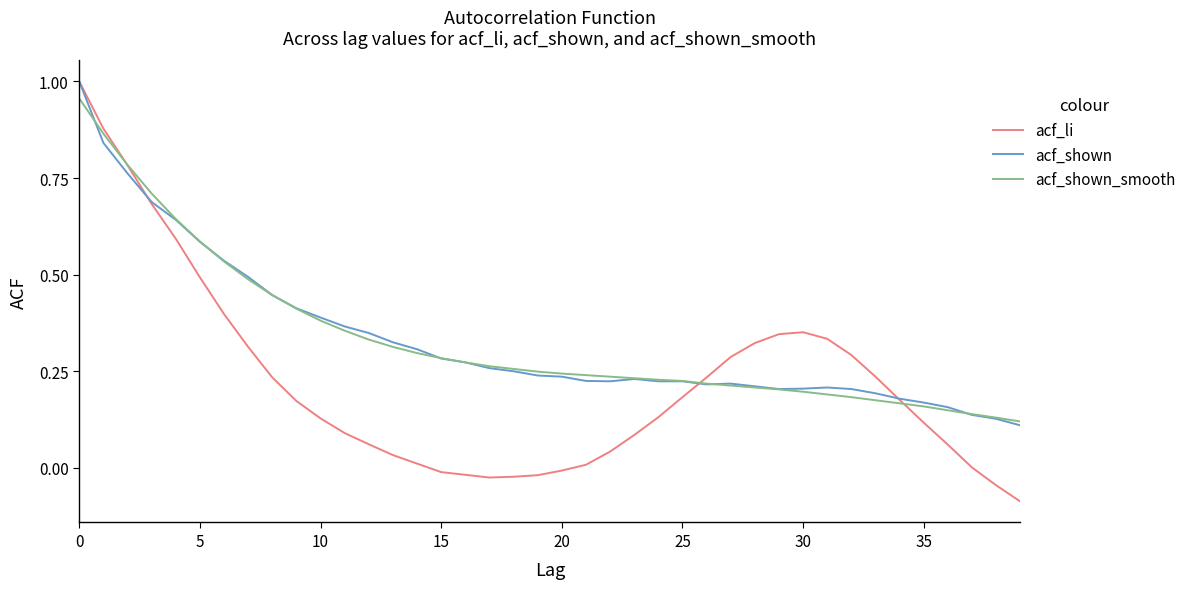

Which series has the widest spread of values?

acf_li